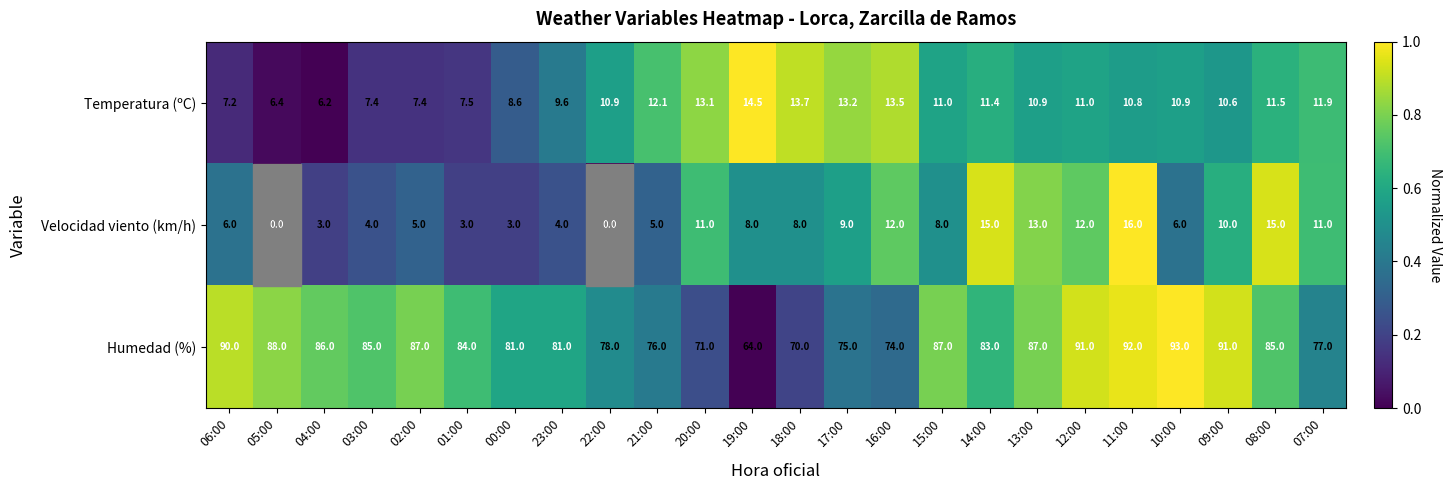

What is the sum of the Humedad (%) values at 06:00 and 19:00?

154.0